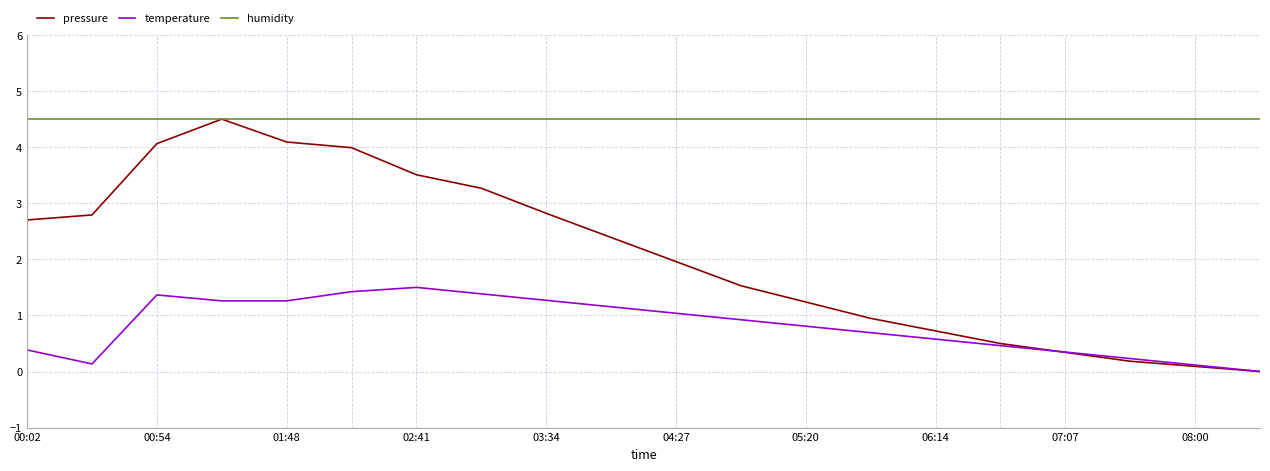

What are all the series names shown in the legend?

pressure, temperature, humidity